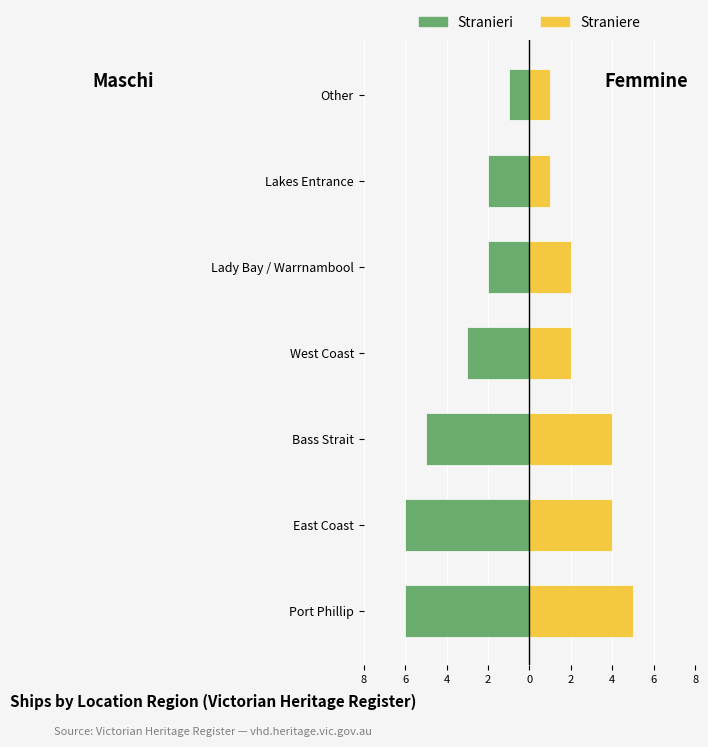

Reading right to left, extract all data points from this chart.

Stranieri: -1	-2	-2	-3	-5	-6	-6
Straniere: 1	1	2	2	4	4	5